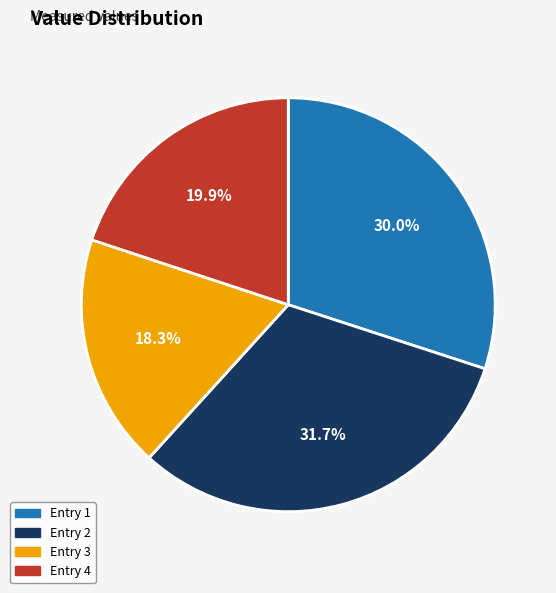

What portion of the pie excludes Entry 2?

68.3%